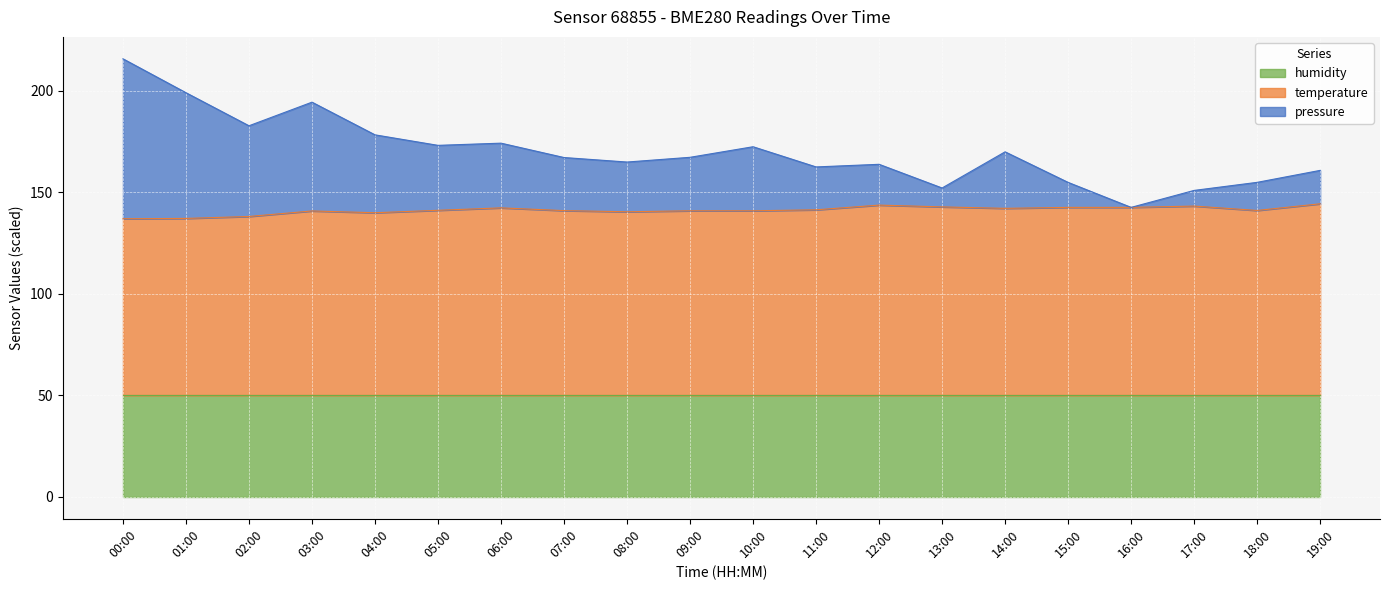

What position from the right is 10:00?

10